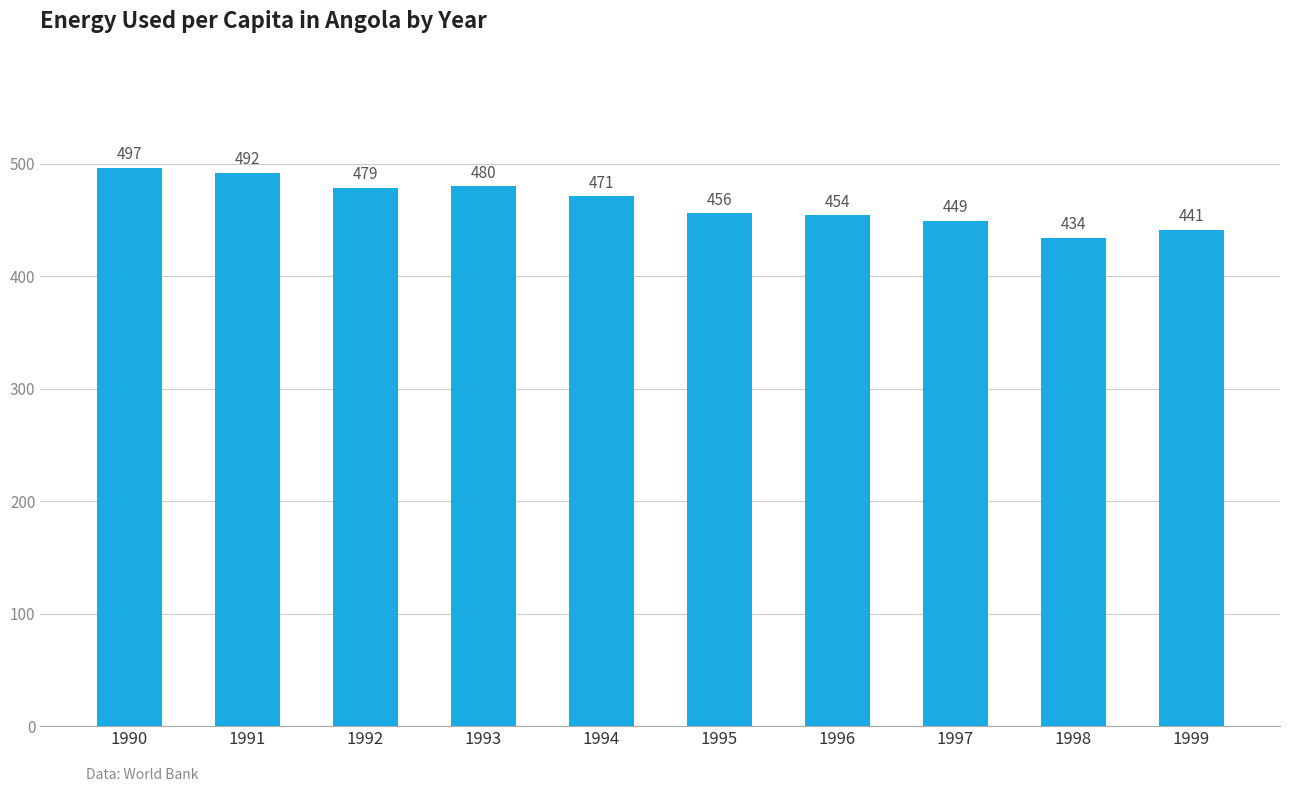

Are the bars grouped side by side (vs. stacked)?

No